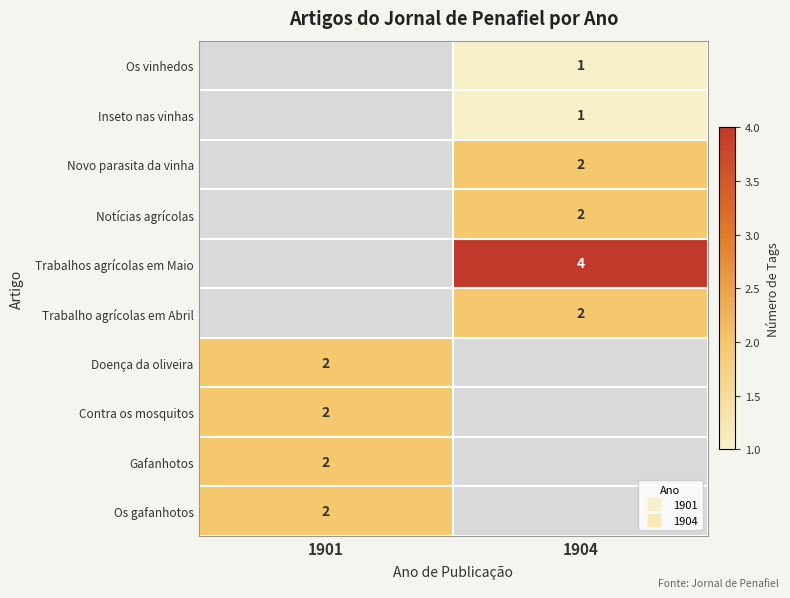

How many distinct data groups are displayed?

10